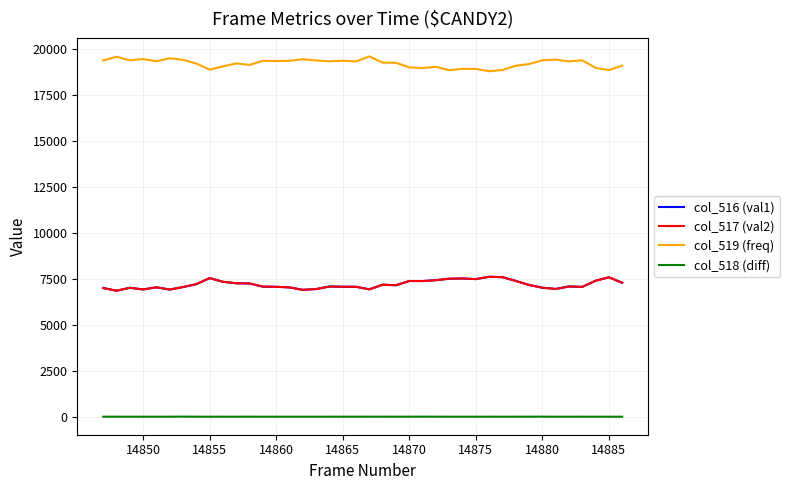

What is the average value of the col_518 (diff) series?

1